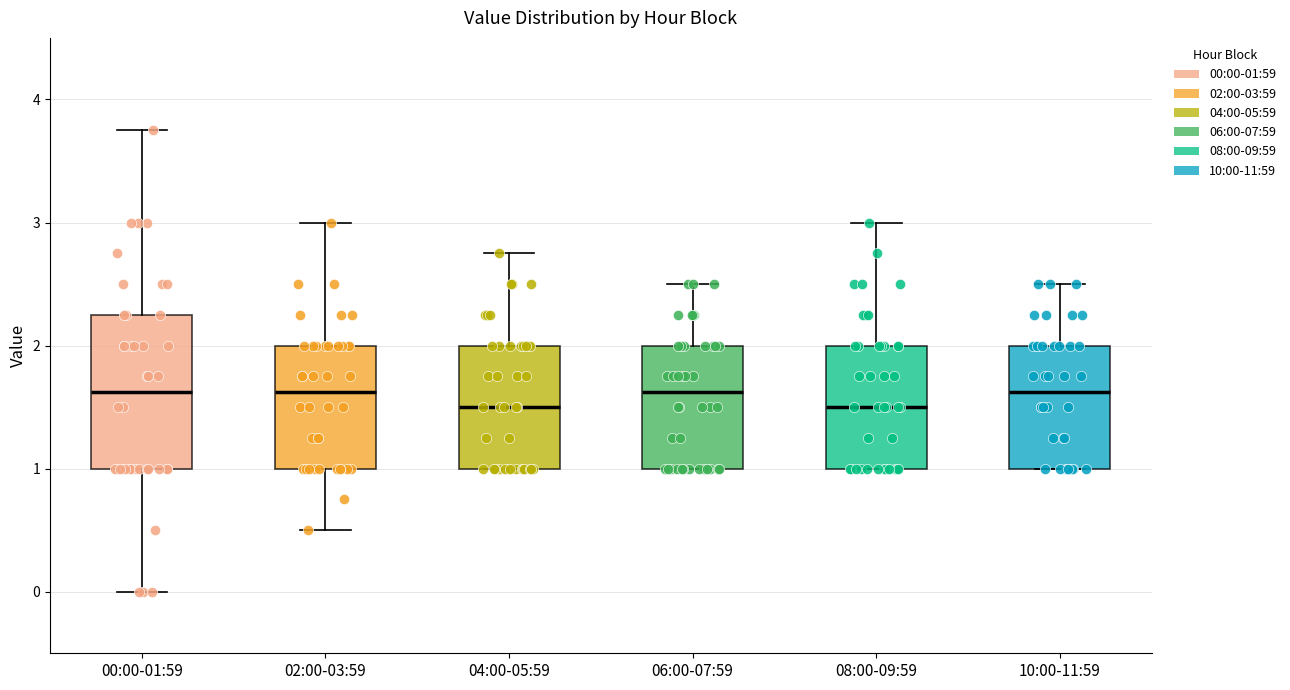

Reading left to right, transcribe this box plot: for each box, give where its median line is, the range the box spans, and where its two whiskers end, as read against the y-axis. The values are not printed on the chart, so give them approximately, as read against the axis.

00:00-01:59: median 1.6, box 1.0 to 2.3, whiskers 0.0 to 3.8
02:00-03:59: median 1.6, box 1.0 to 2.0, whiskers 0.5 to 3.0
04:00-05:59: median 1.5, box 1.0 to 2.0, whiskers 1.0 to 2.8
06:00-07:59: median 1.6, box 1.0 to 2.0, whiskers 1.0 to 2.5
08:00-09:59: median 1.5, box 1.0 to 2.0, whiskers 1.0 to 3.0
10:00-11:59: median 1.6, box 1.0 to 2.0, whiskers 1.0 to 2.5